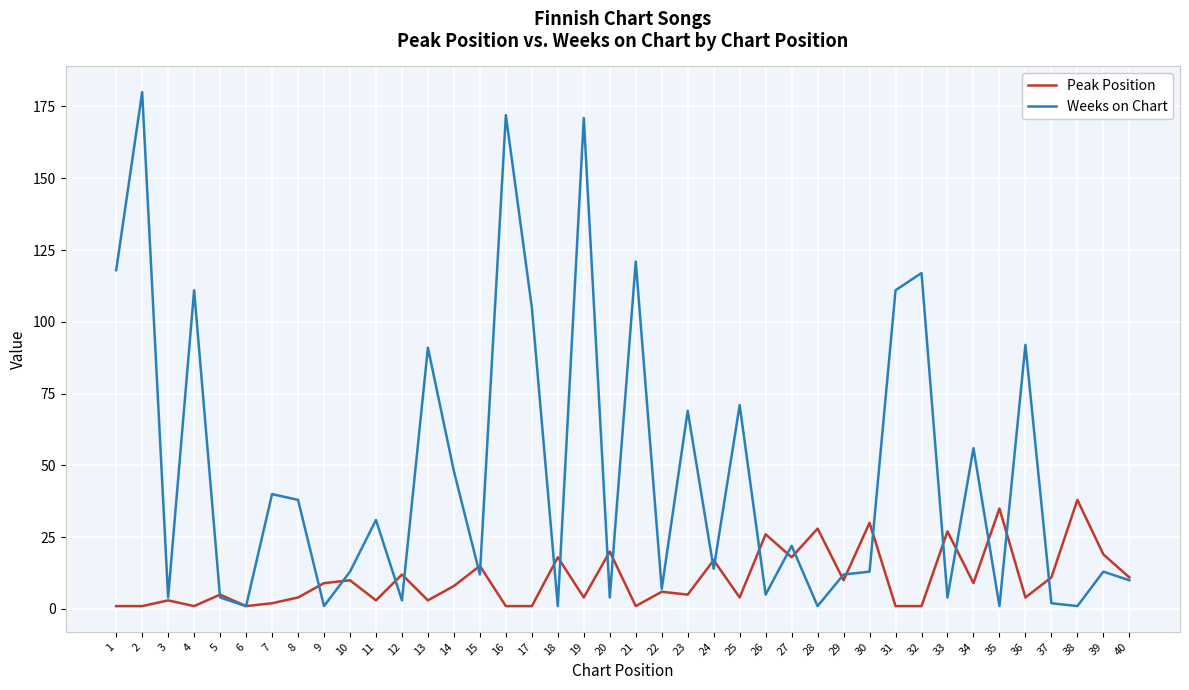

Which series changed the most between 4 and 27?

Weeks on Chart